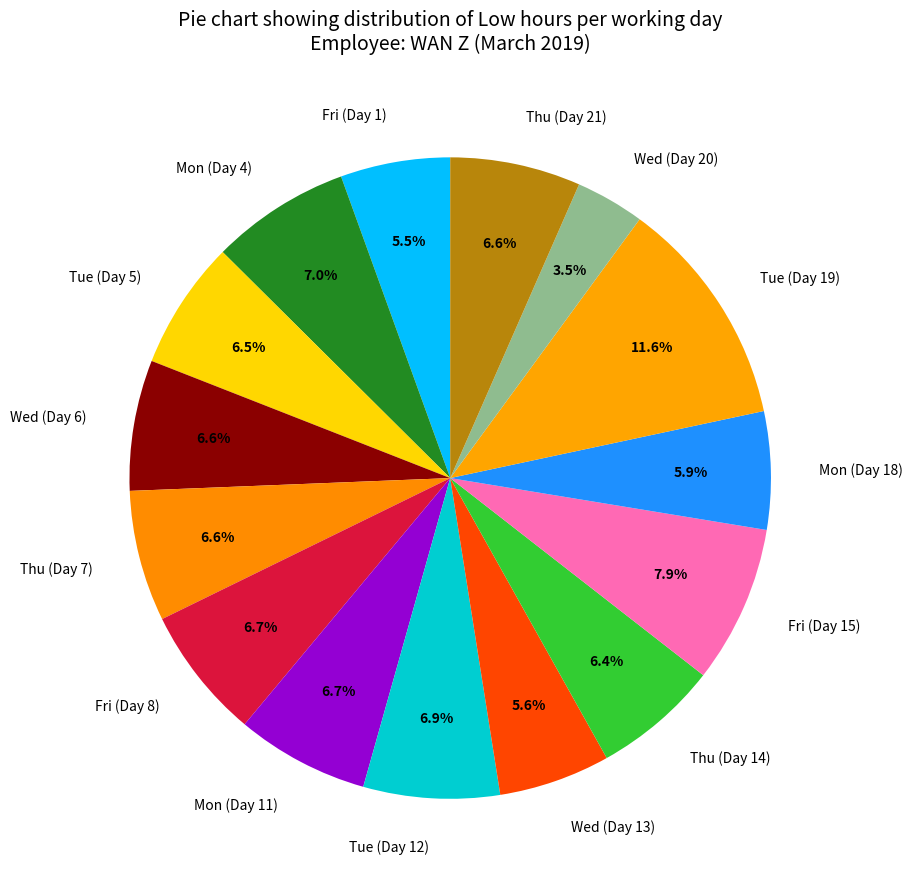

Combined, what portion of the pie is Mon (Day 11) and Thu (Day 21)?

13.3%